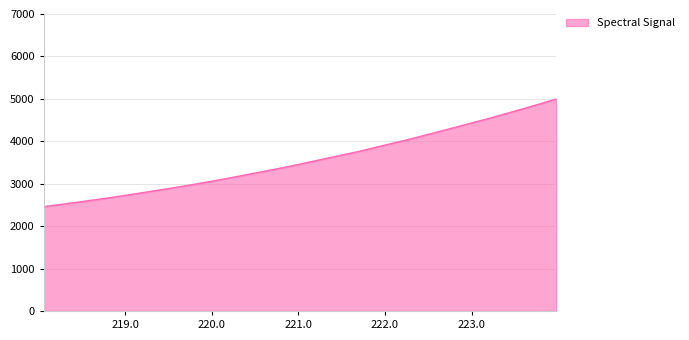

What is the greatest value displayed?

4998.5